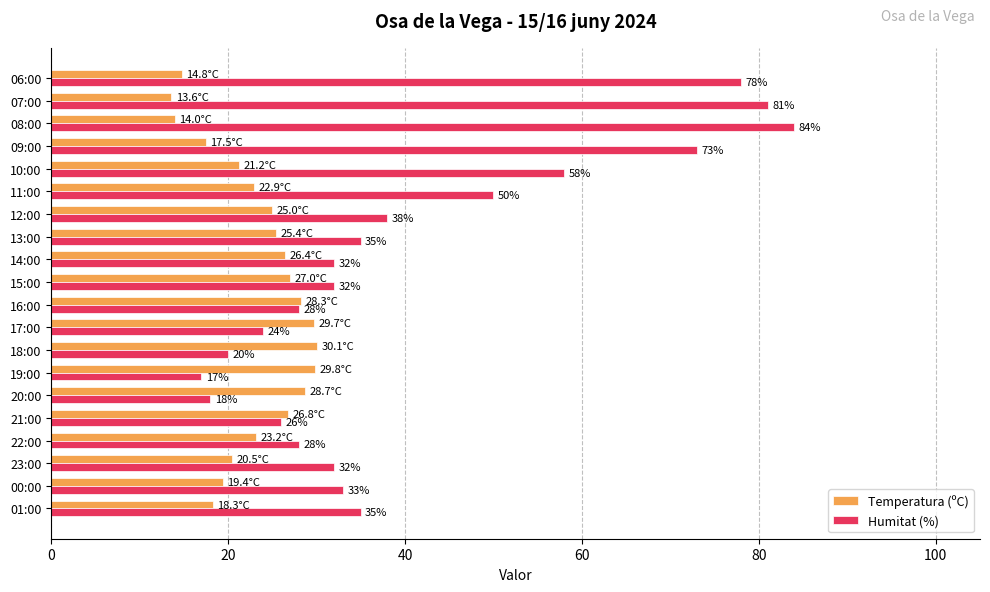

Which series has the widest spread of values?

Humitat (%)